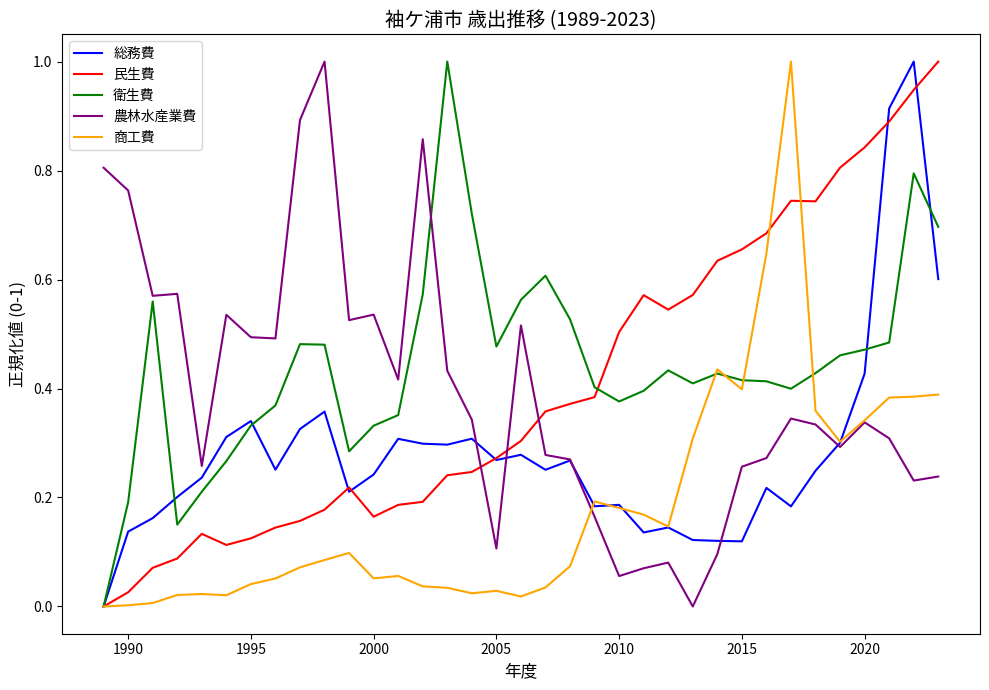

How many values in 衛生費 are above zero?

34